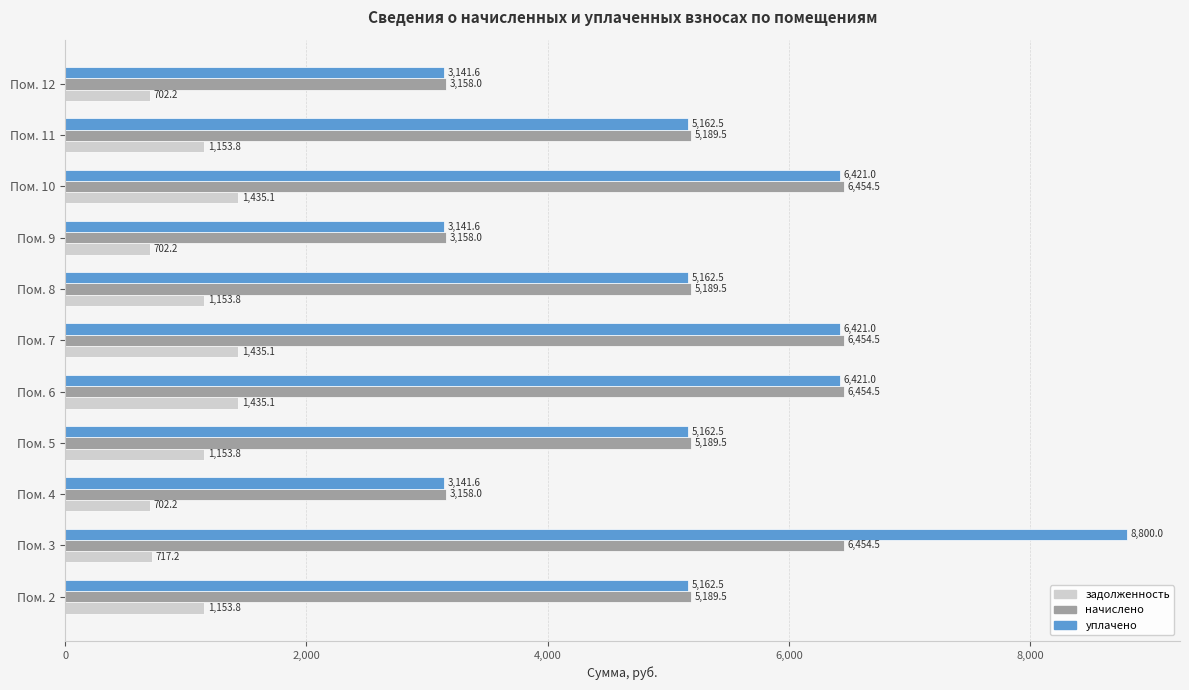

What is the difference between the maximum and second lowest values in the начислено series?

3296.5